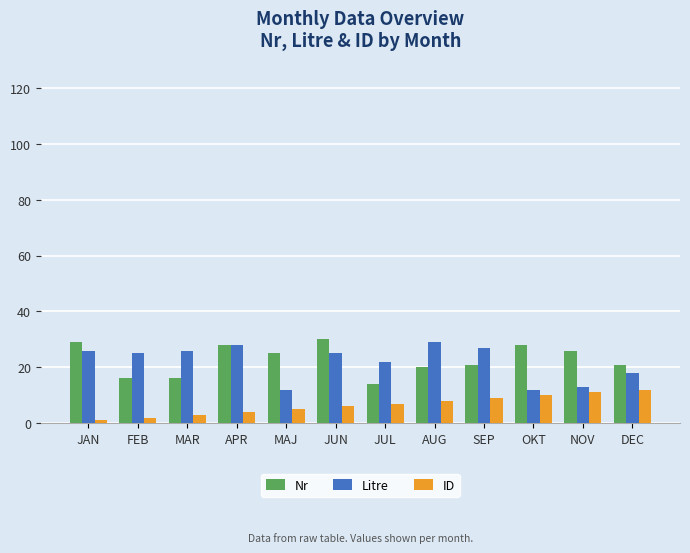

The value of Litre at SEP is 27. True or false?

True